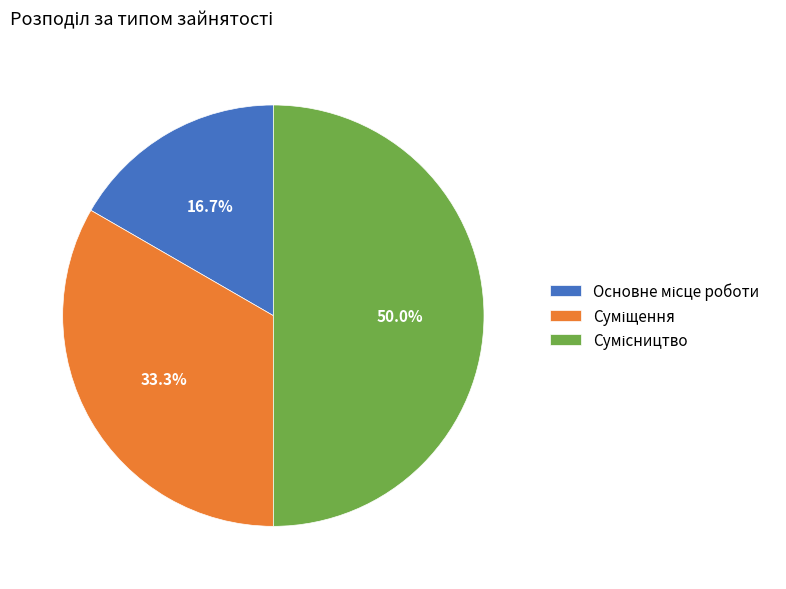

Rank the categories by value from highest to lowest.

Сумісництво, Суміщення, Основне місце роботи